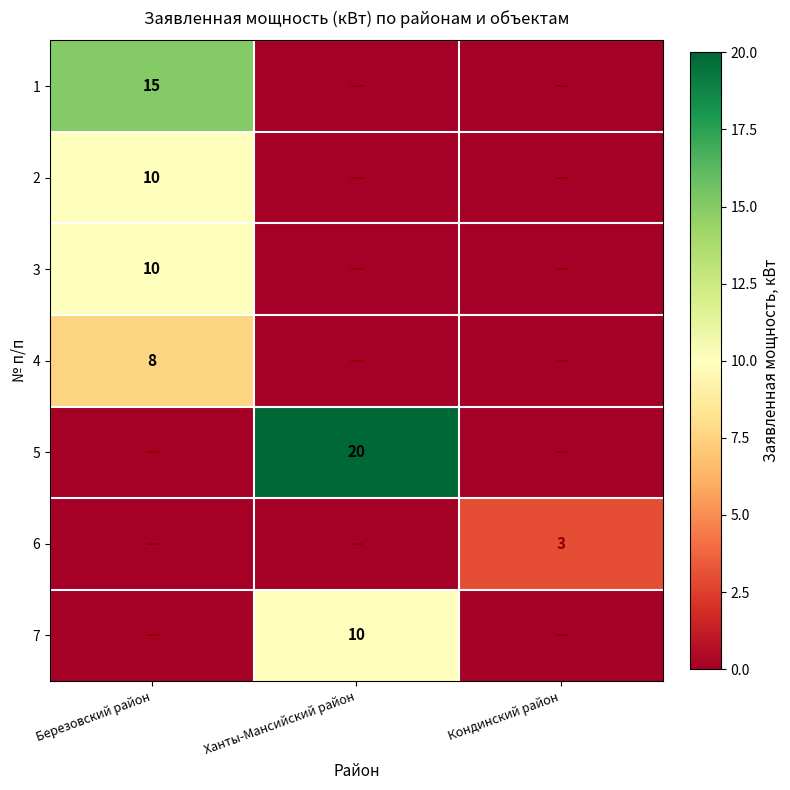

The value of 1 at Березовский район is 7. True or false?

False